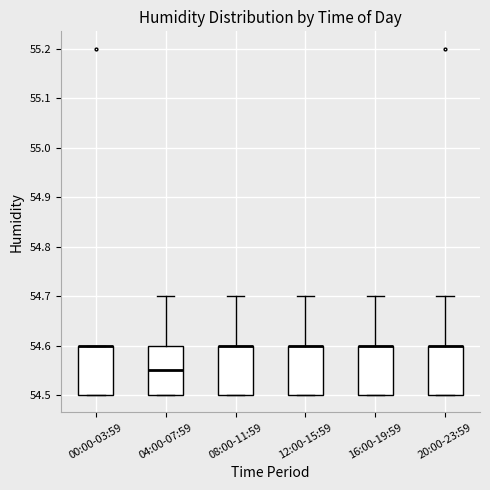

Where does the upper whisker of the box for 12:00-15:59 end on the y-axis? The values are not printed on the chart, so give them approximately, as read against the axis.

54.70